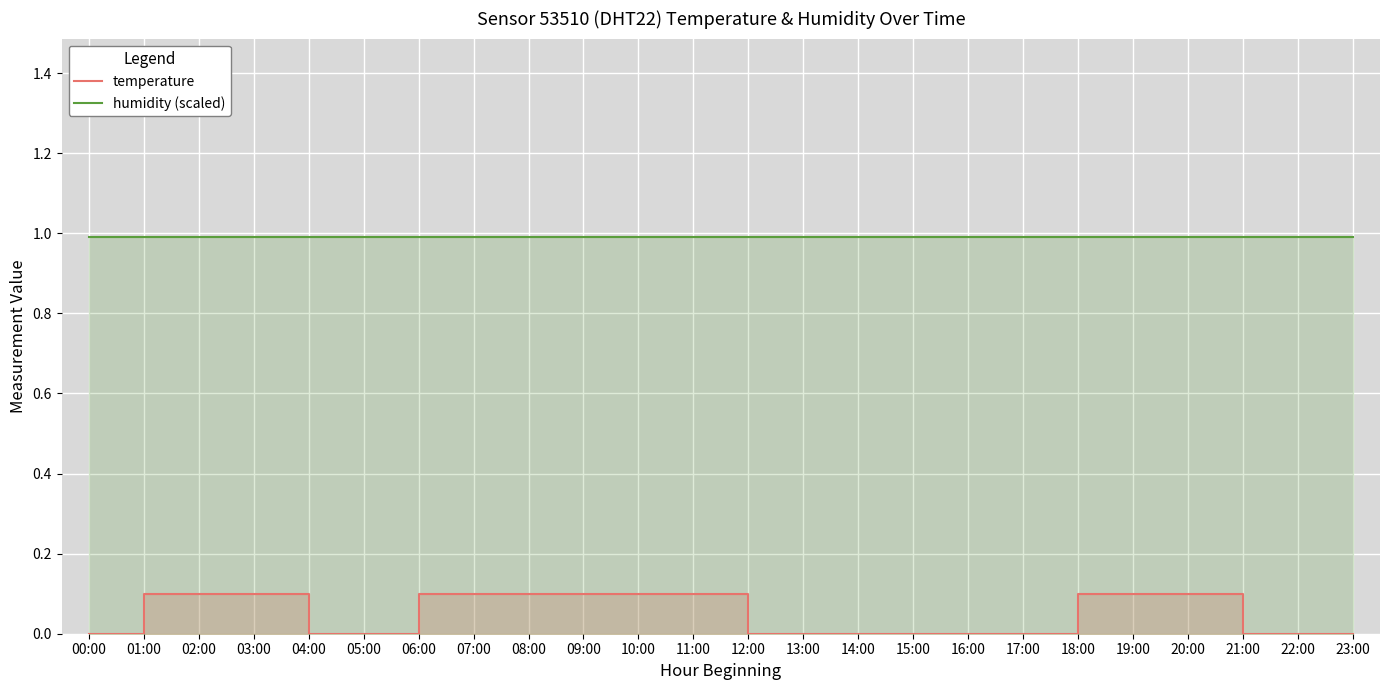

What is the sum of all temperature values?

1.2